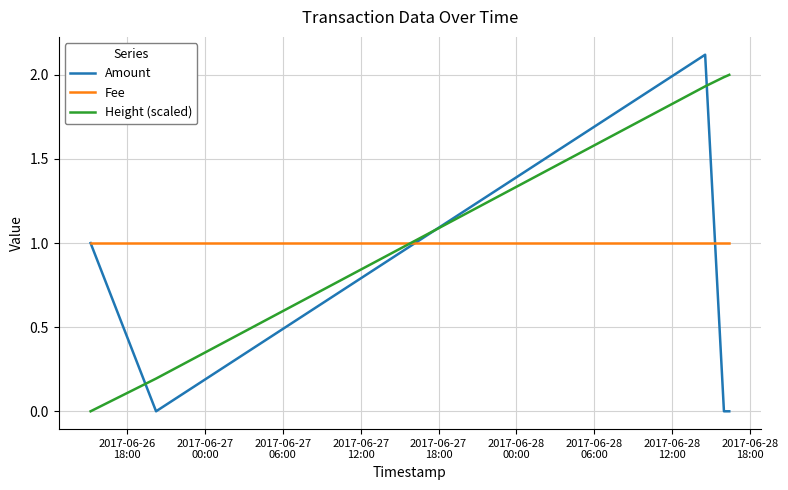

After their last crossing, which series has the higher values: Height (scaled) or Fee?

Height (scaled)